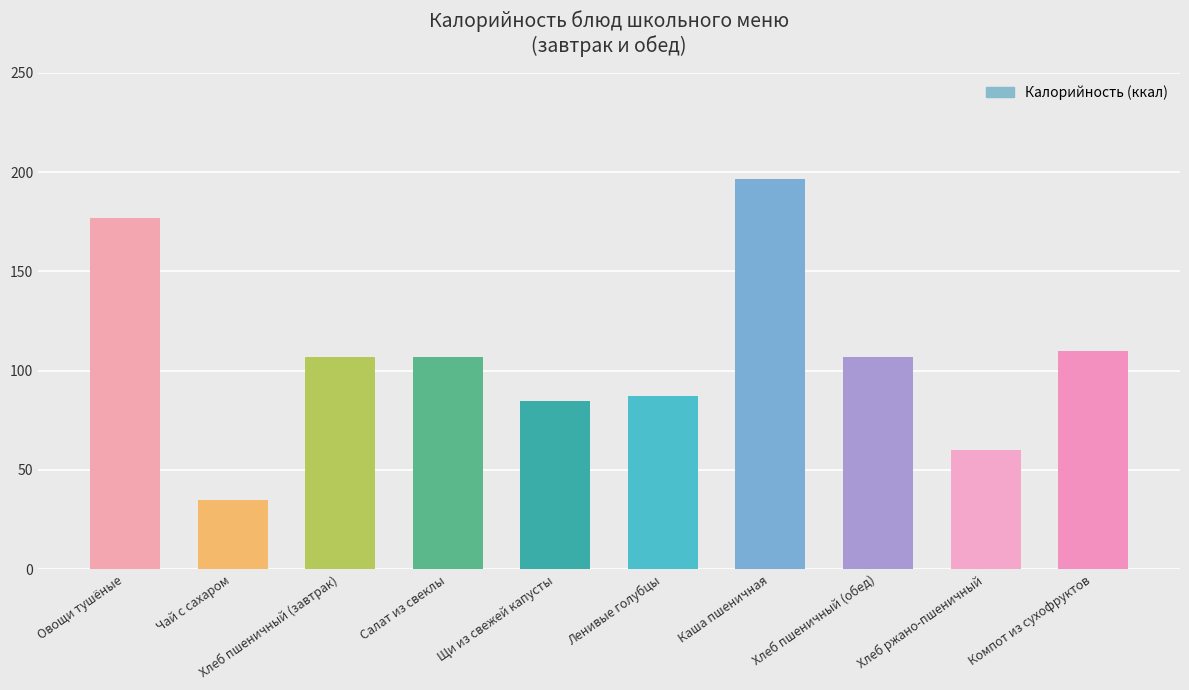

The value at Каша пшеничная is 196.5. True or false?

True